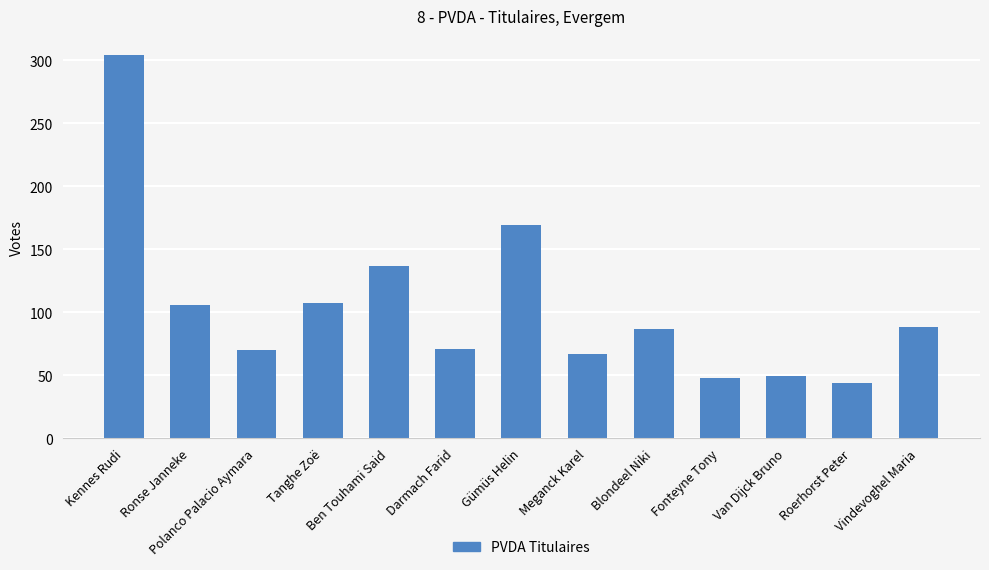

What is the label of the 1st bar from the right?

Vindevoghel Maria